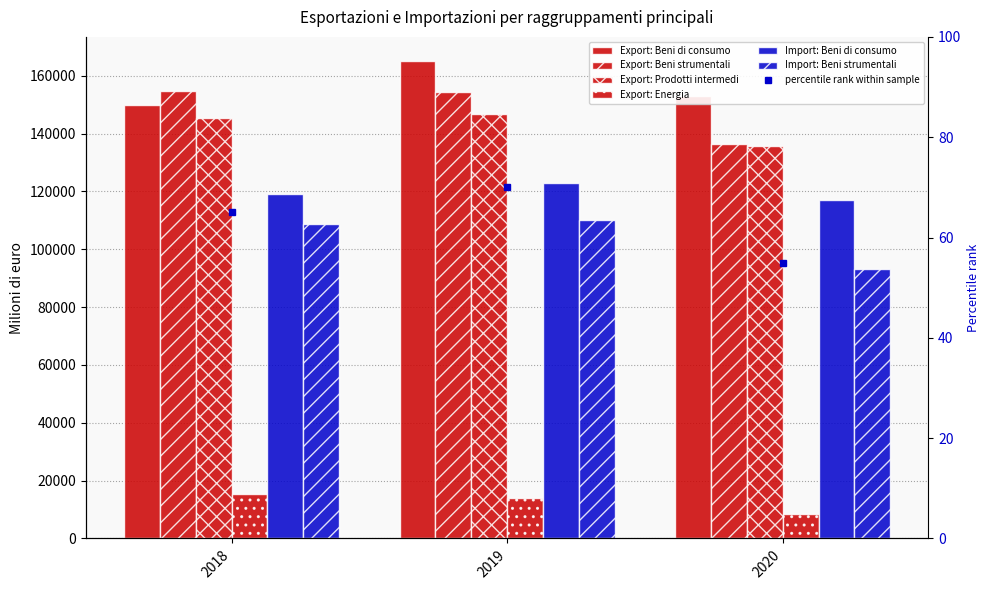

How many categories are shown in the chart?

3